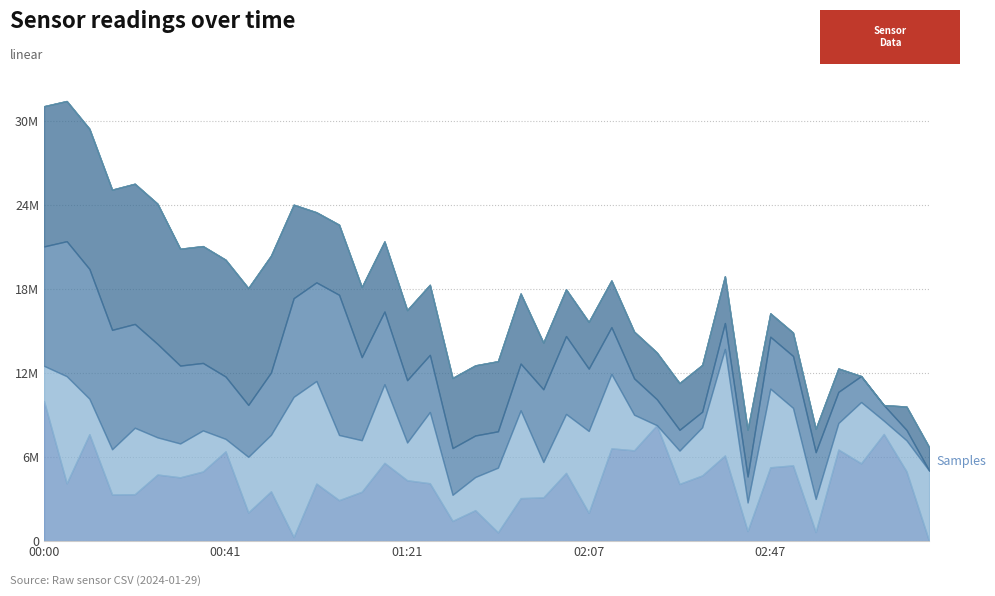

Which series has the largest total across all categories?

Samples